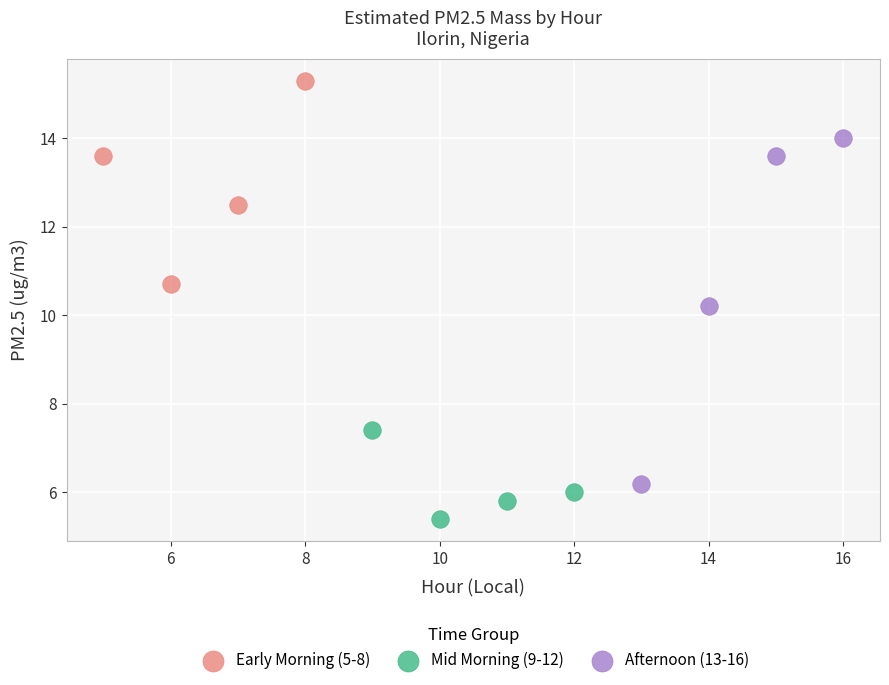

Which series reaches the maximum Y coordinate?

Early Morning (5-8)